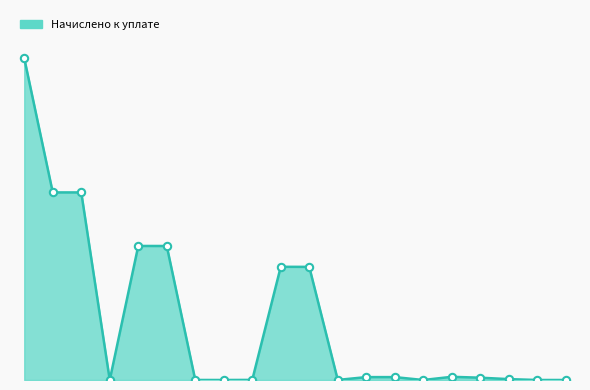

Is this an area chart (filled region under the line)?

Yes